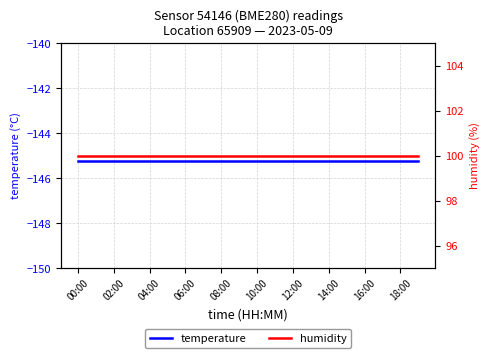

What is the label of the 8th point from the left?

14:00